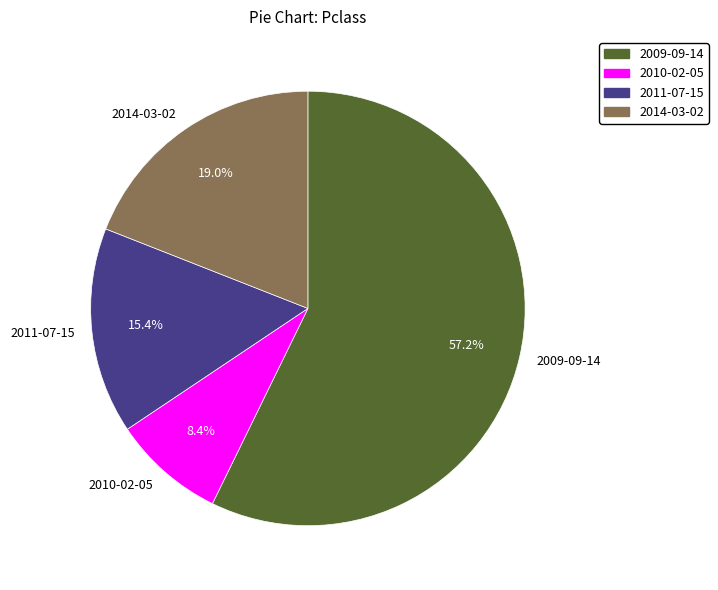

Do 2010-02-05 and 2014-03-02 together represent more than half of the pie?

No